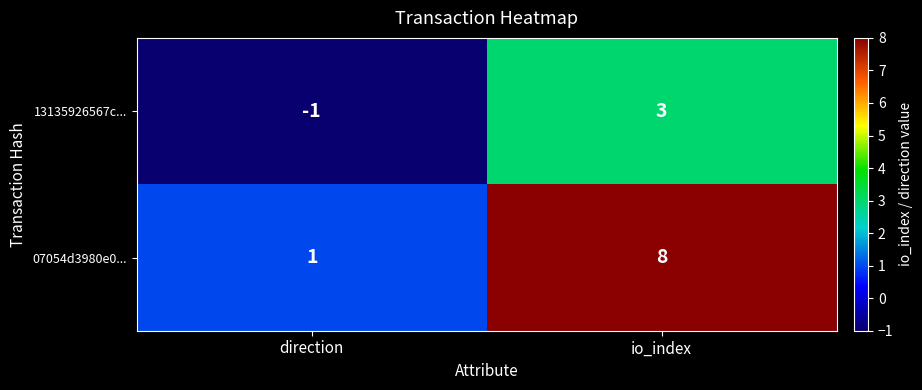

Where is 13135926567c... nearest to the value 1?

direction